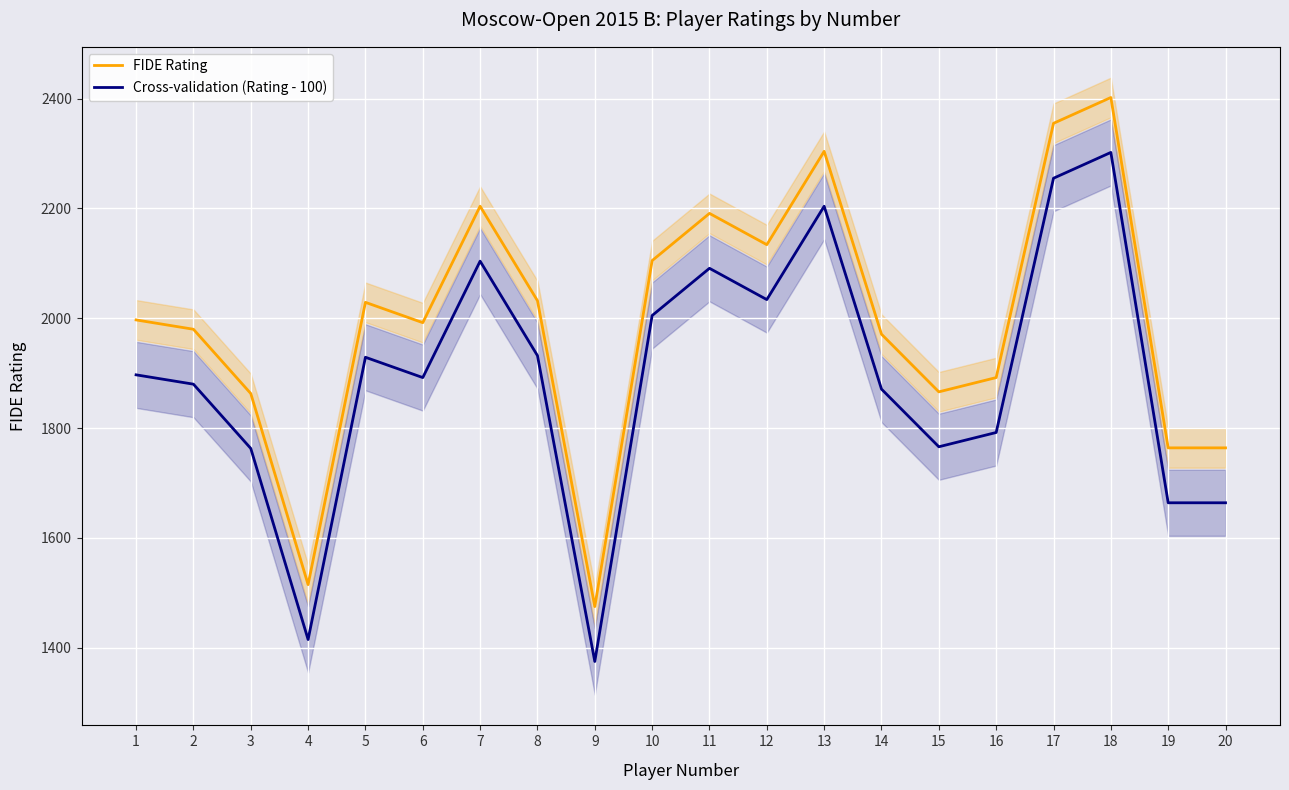

Count the number of categories in the chart.

20